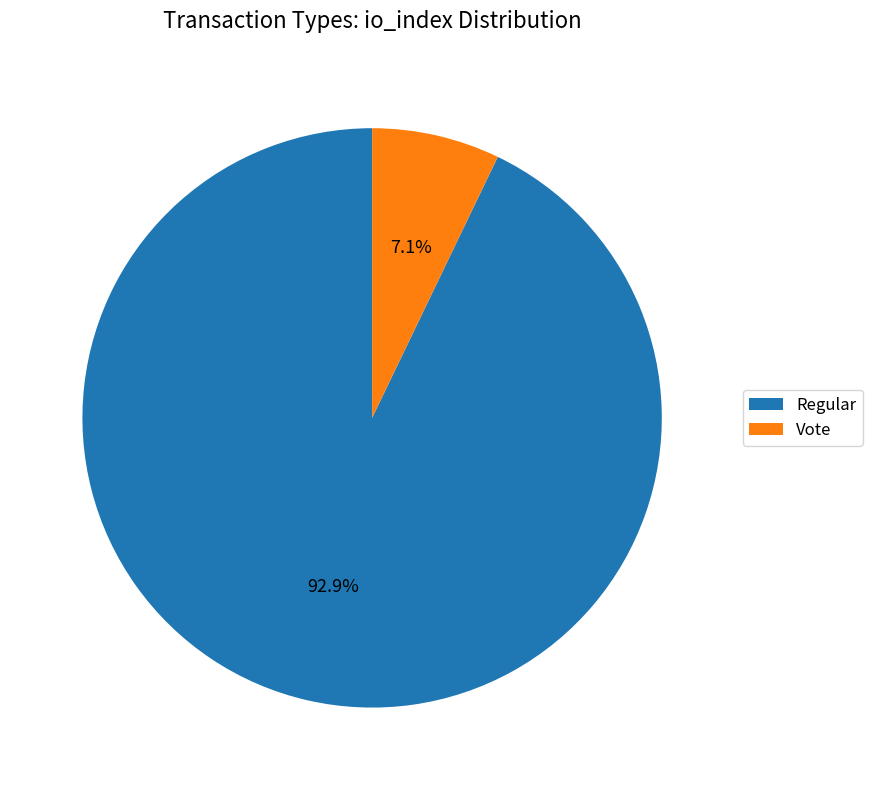

Which slice is the largest?

Regular